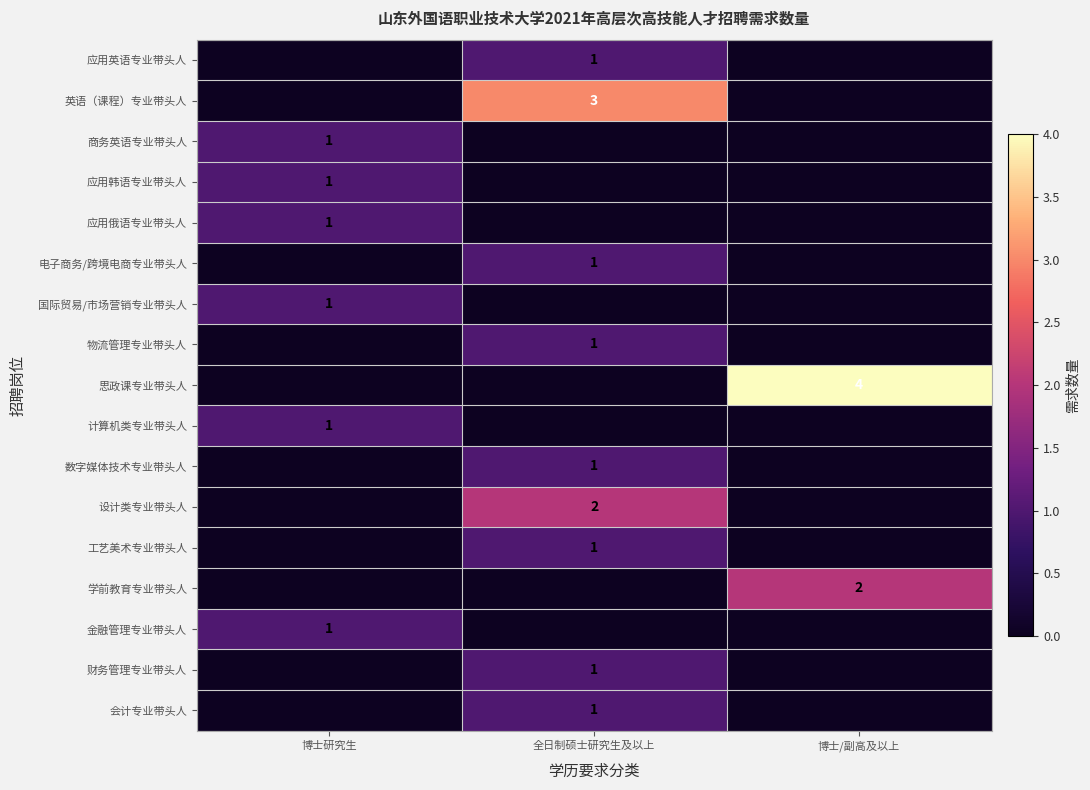

The value of 应用英语专业带头人 at 全日制硕士研究生及以上 is 1. True or false?

True